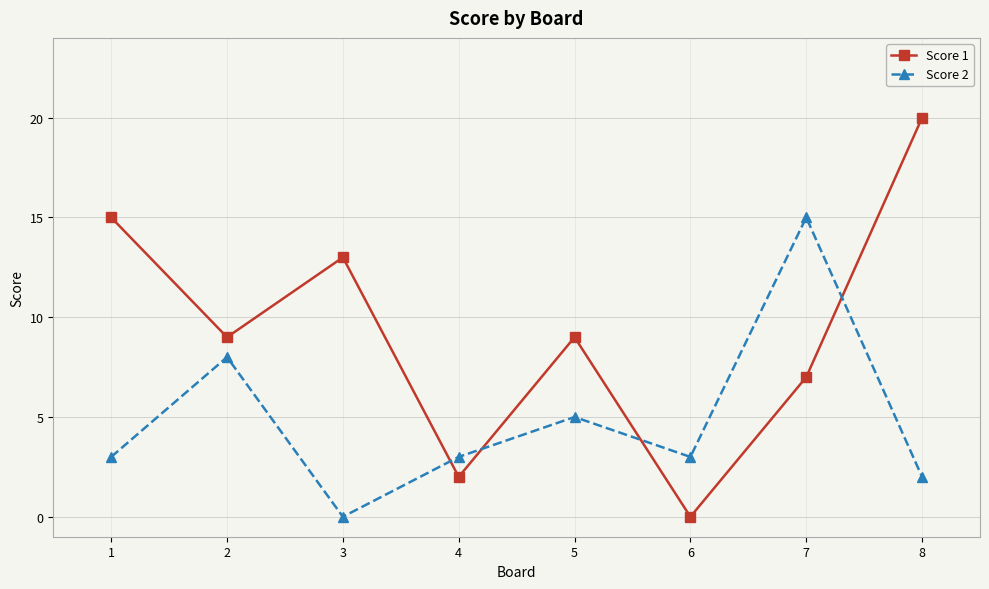

How many interior local peaks does the Score 2 series have?

3